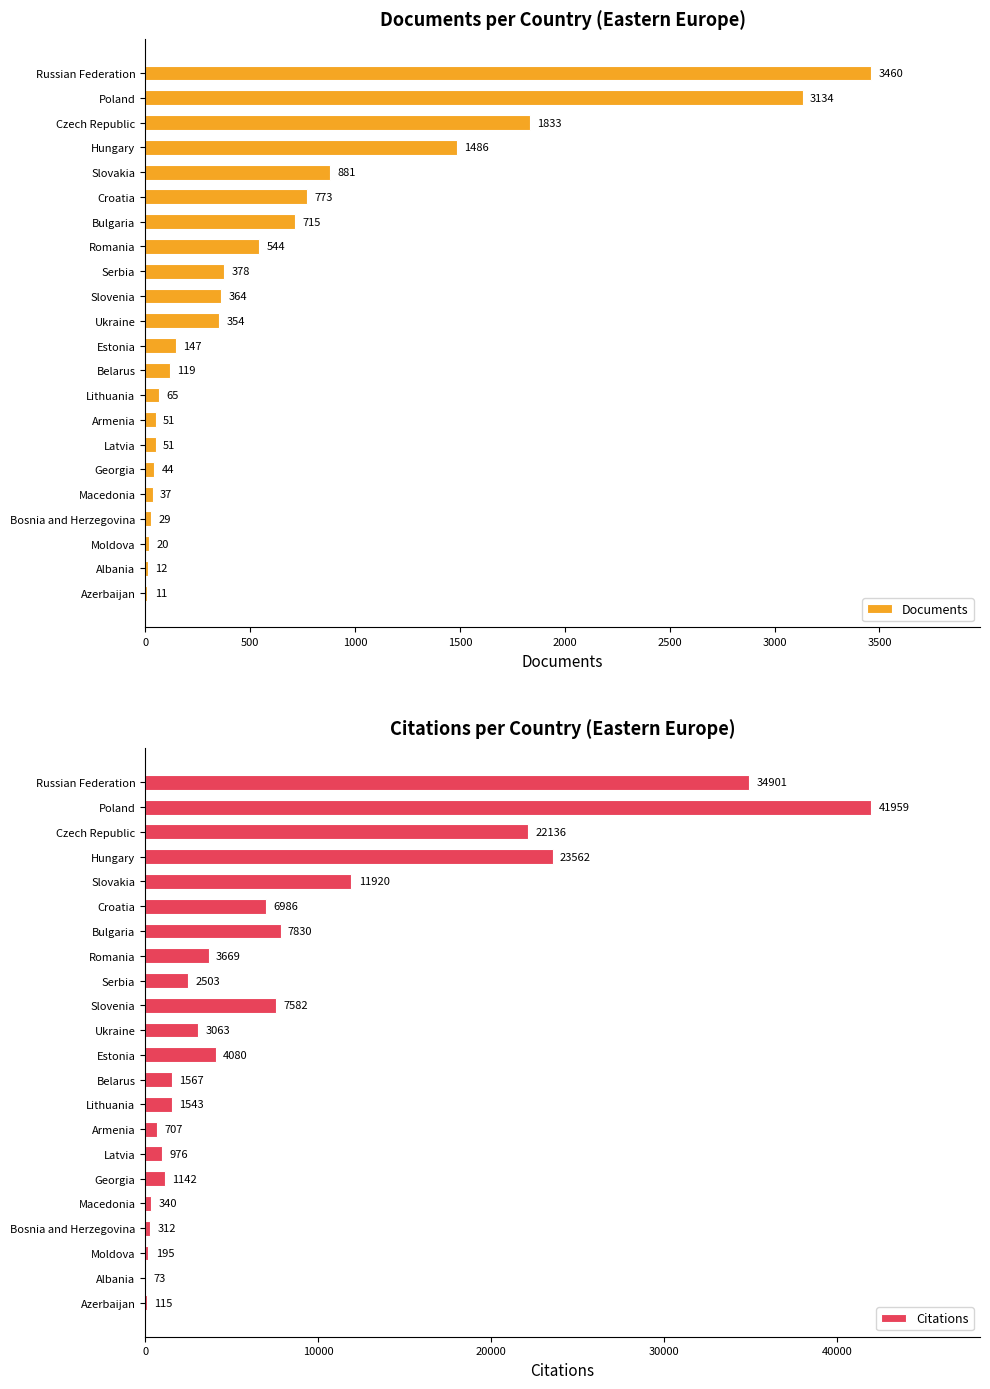

What is the highest value of the Citations series?

41959